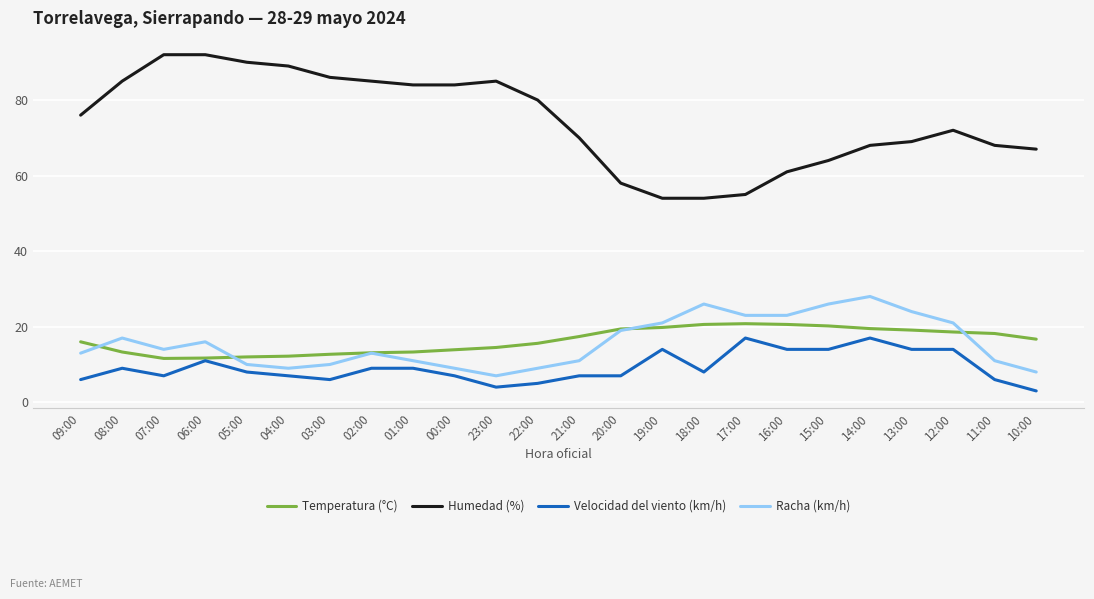

True or false: Humedad (%) and Racha (km/h) cross at least once.

False